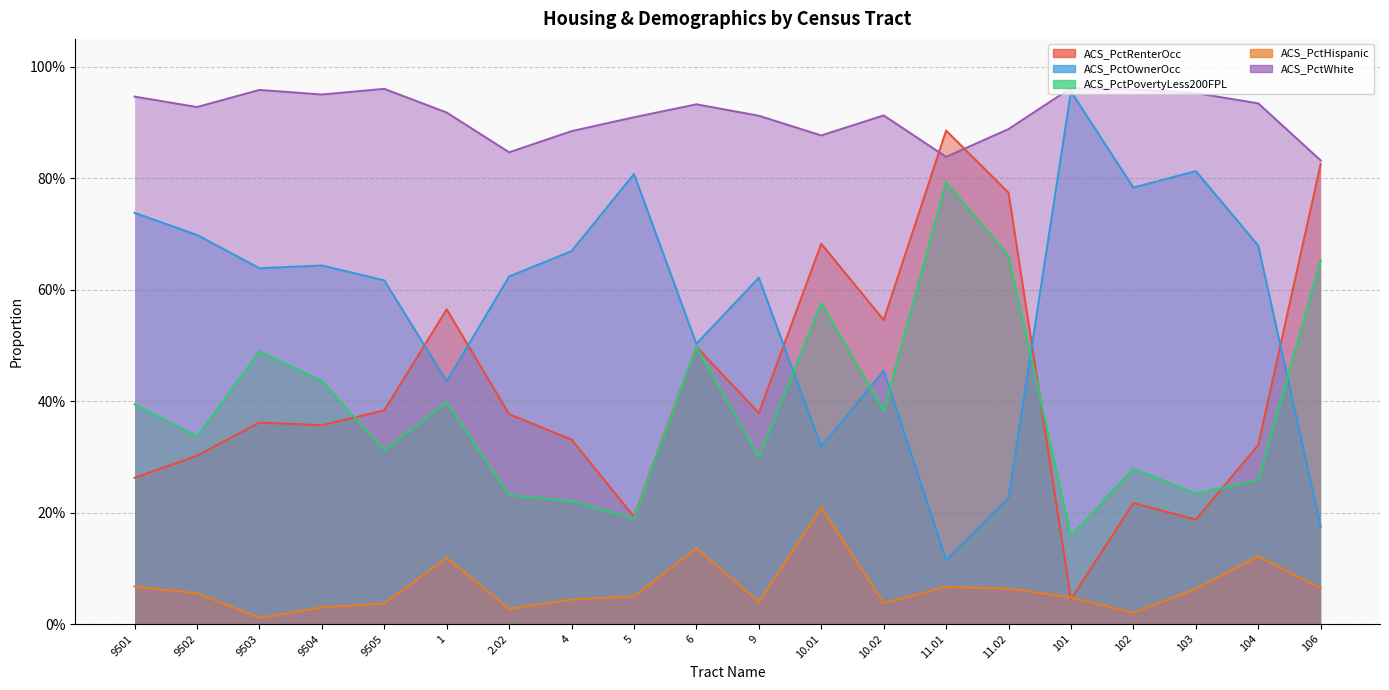

Is the value of ACS_PctWhite at 103 greater than the value of ACS_PctRenterOcc at 11.02?

Yes